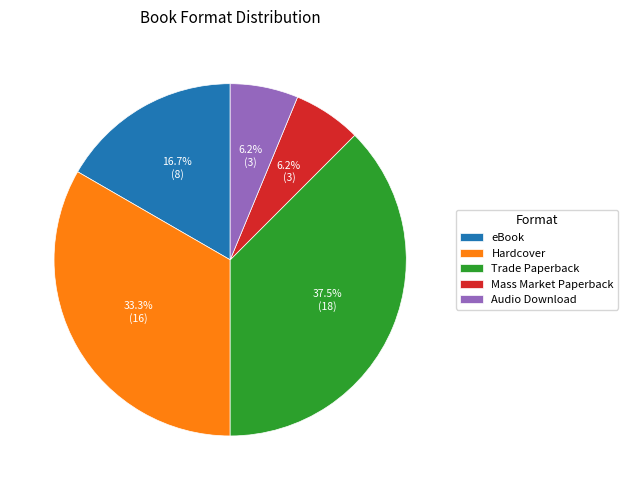

Is the sum of Mass Market Paperback and Hardcover greater than half?

No